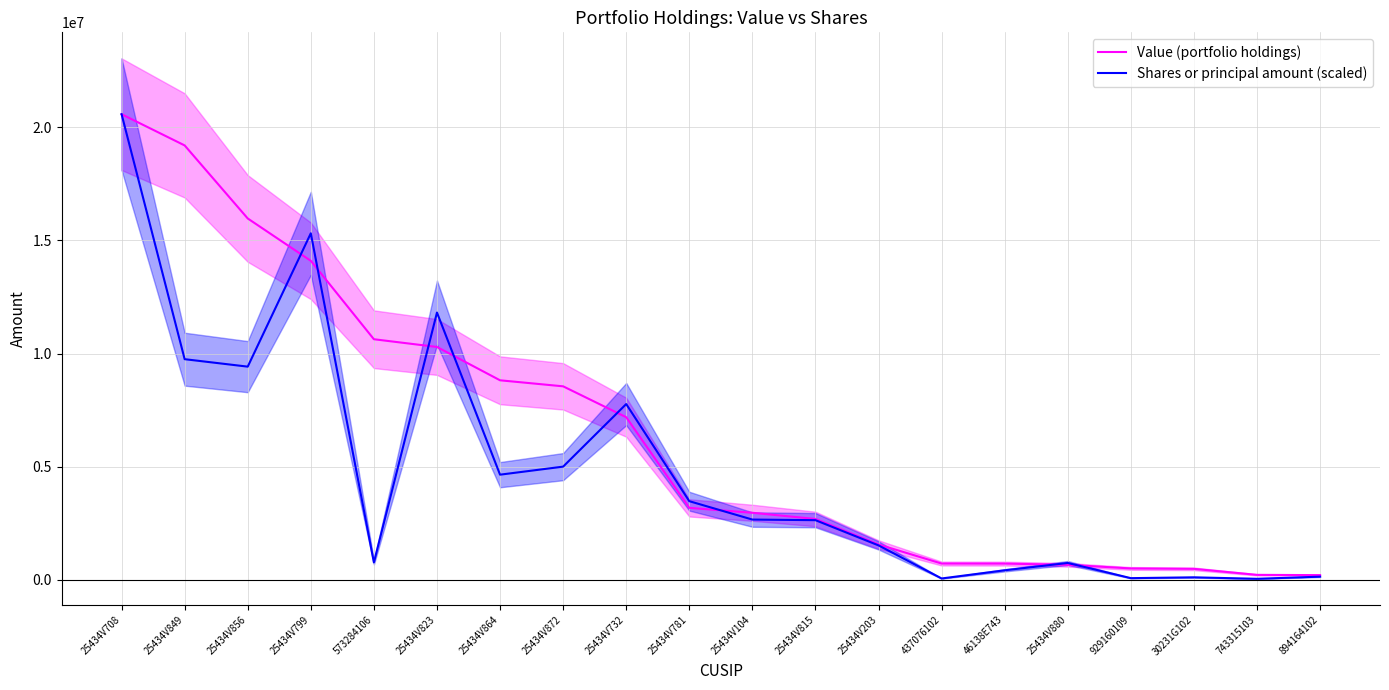

How many times do Shares or principal amount (scaled) and Value (portfolio holdings) cross each other?

8